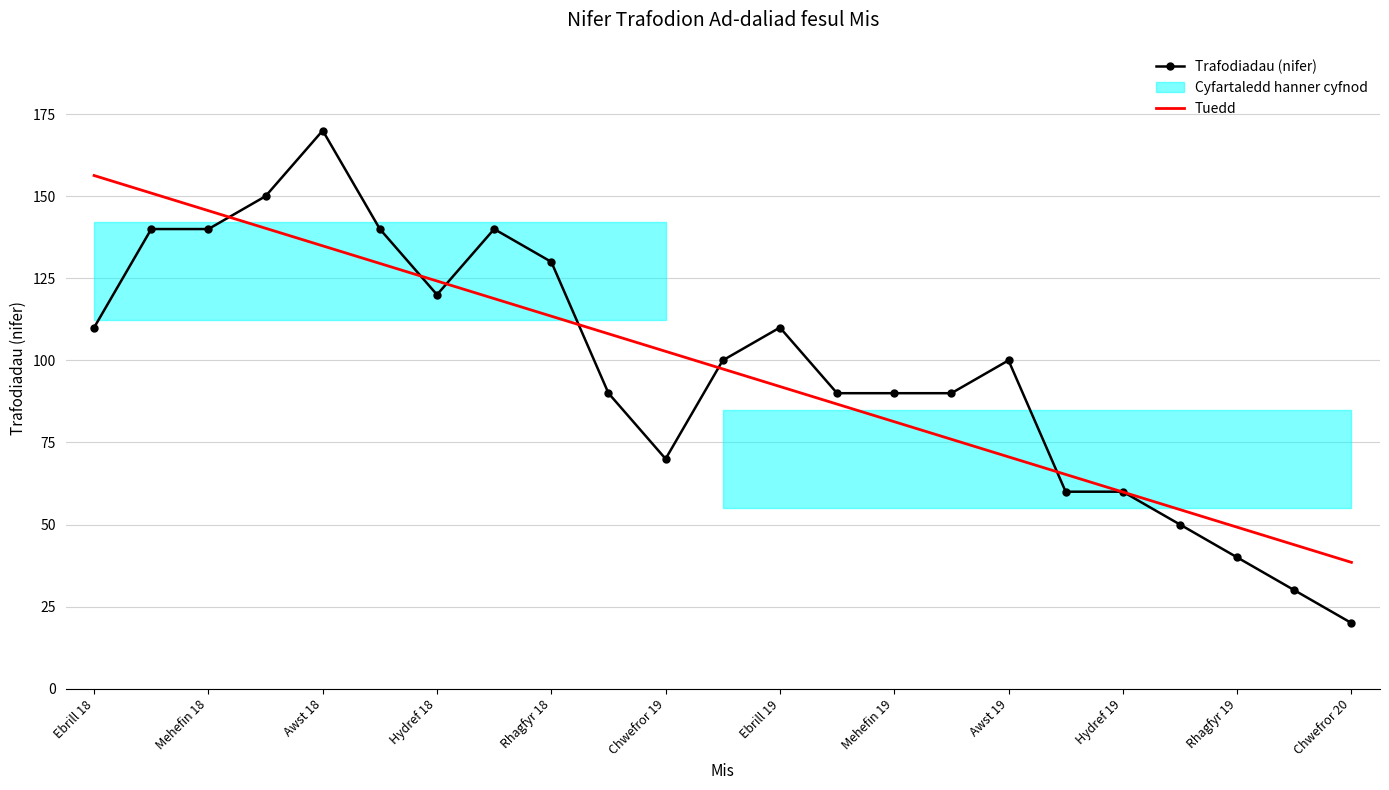

Which category has the lowest value in the Trafodiadau (nifer) series?

Chwefror 20